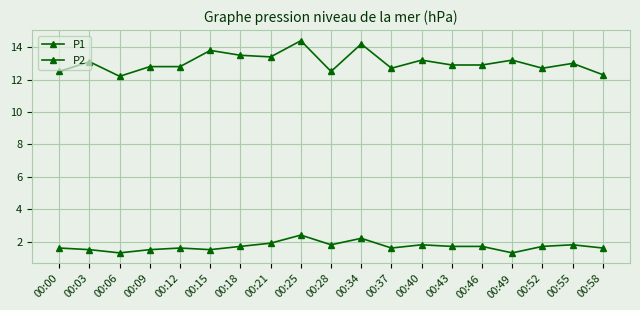

How many categories are shown in the chart?

19